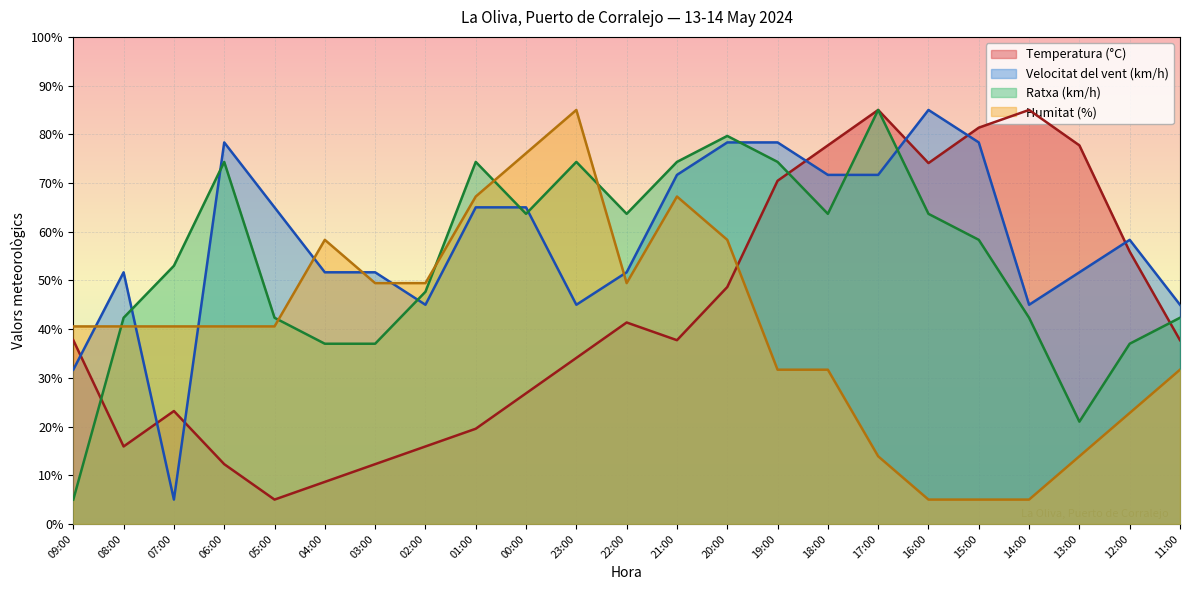

Which series changed the most between 07:00 and 19:00?

Velocitat del vent (km/h)